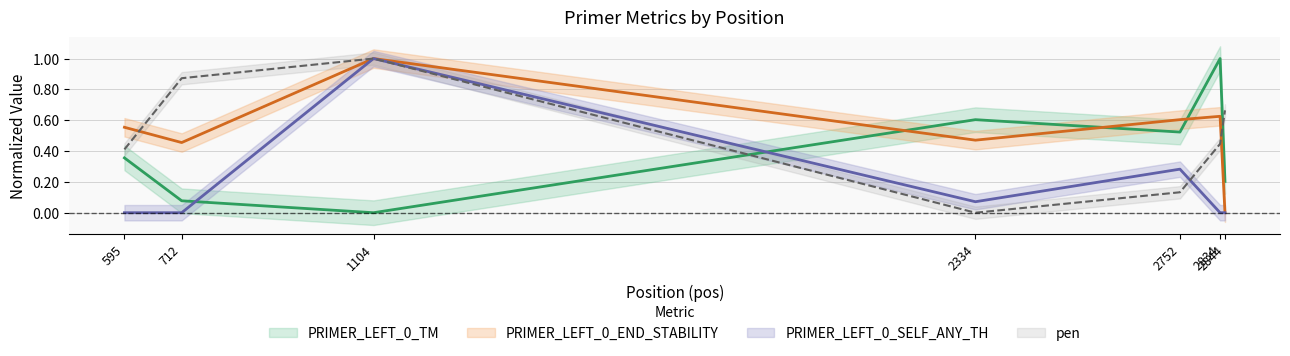

What value does the pen series have at 2834?

0.4